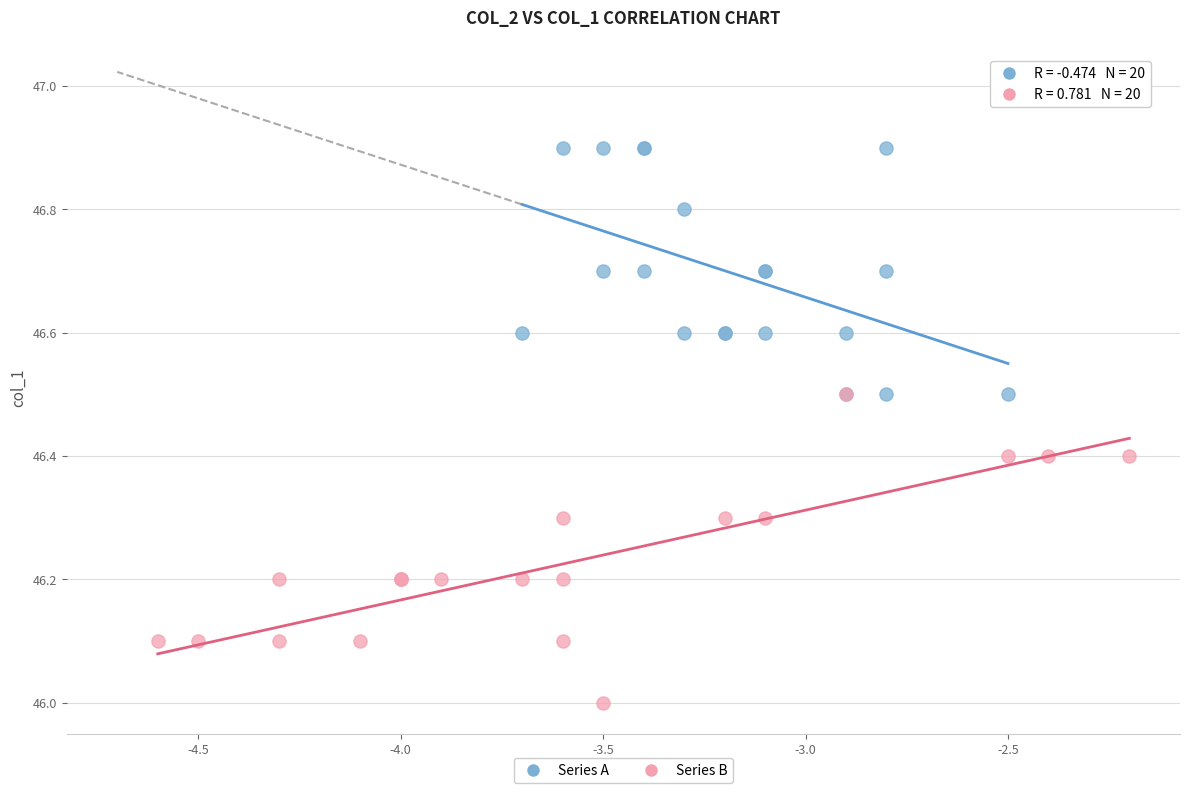

Which series has the widest spread of Y values?

Series B